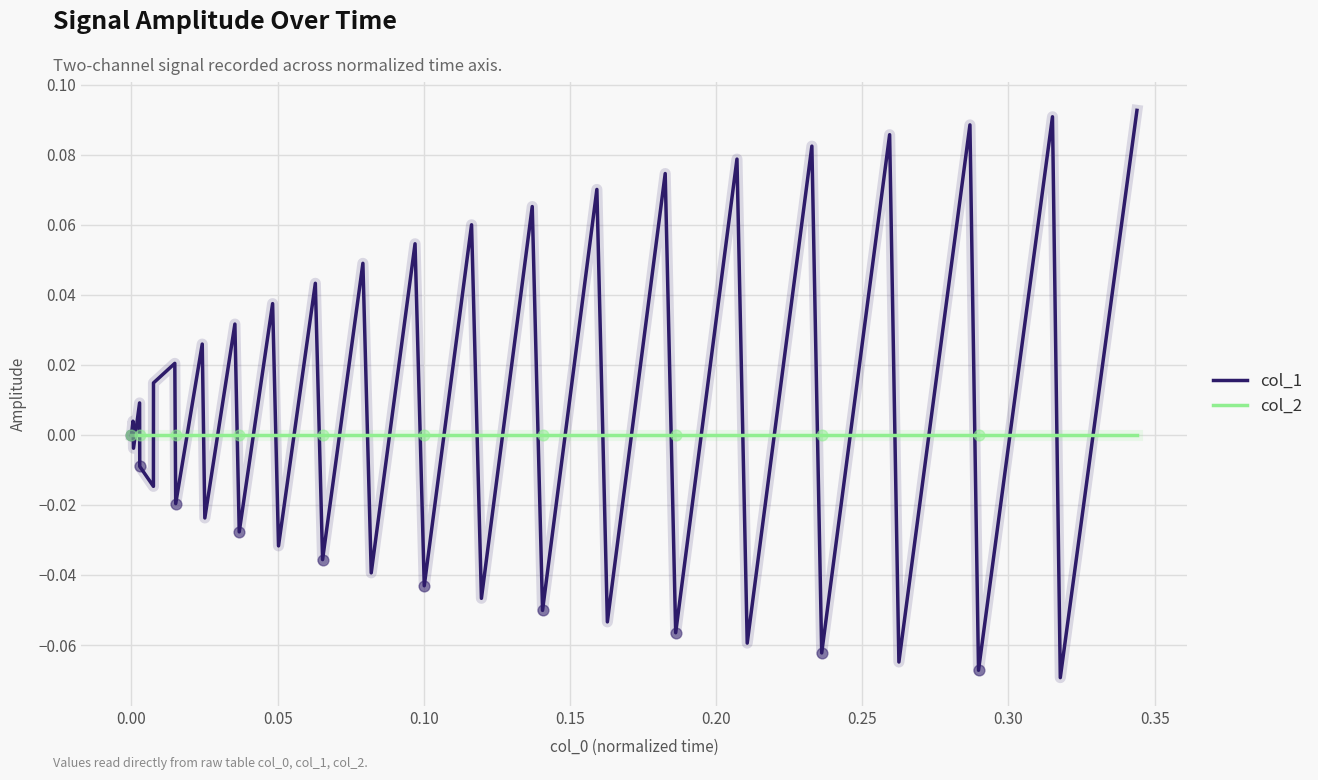

Which series has the largest total across all categories?

col_1